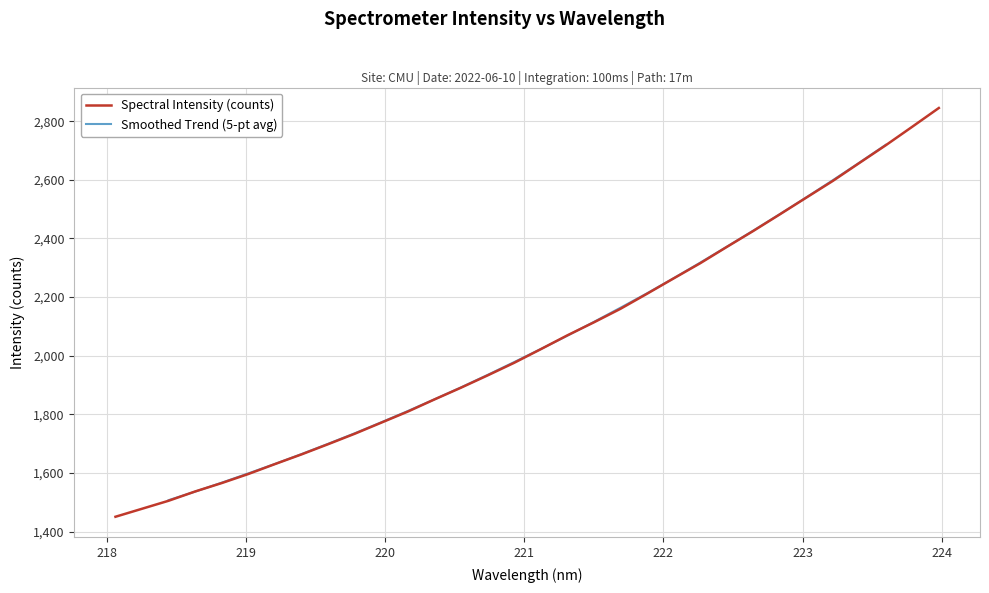

What is the maximum value shown in the chart?

2845.3